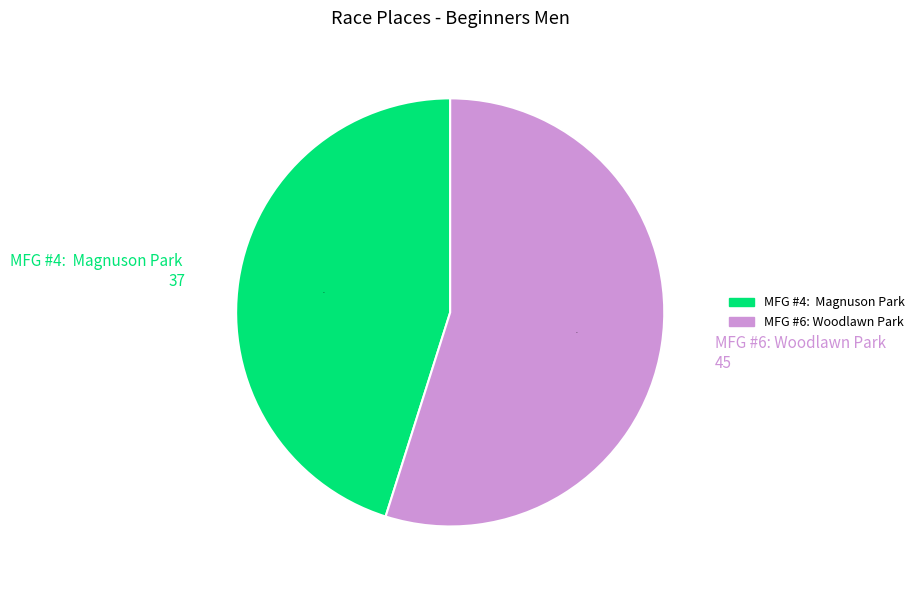

True or false: MFG #6: Woodlawn Park accounts for 47% of the total.

False